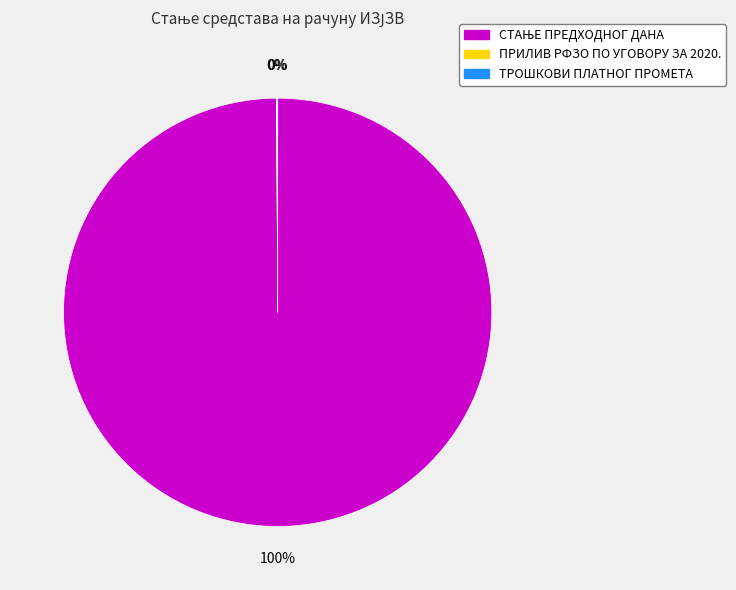

Is there a majority slice in this chart?

Yes